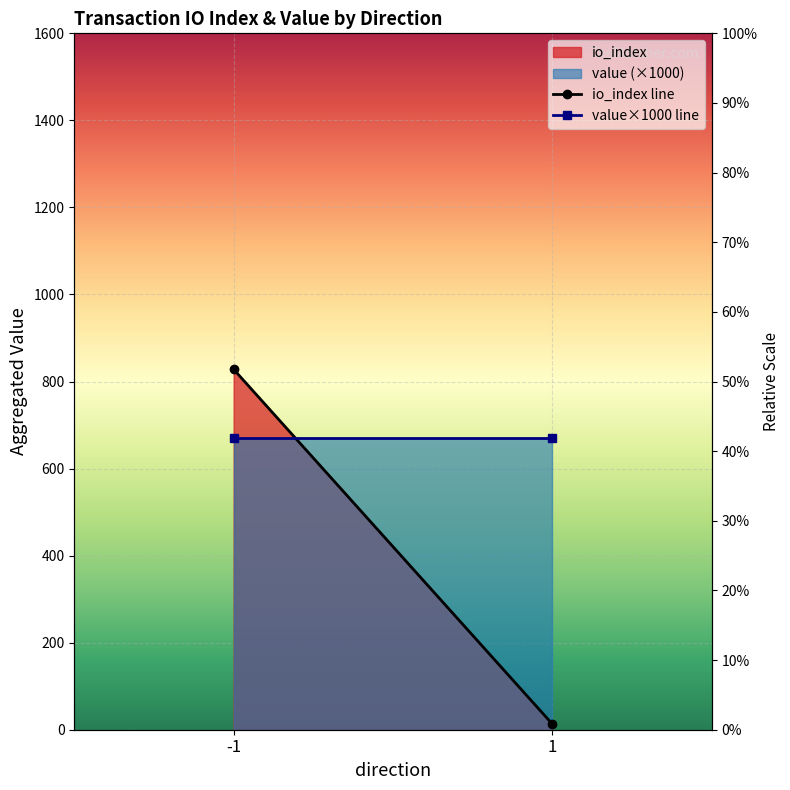

True or false: value×1000 line has a value of 671.1 at -1.

True